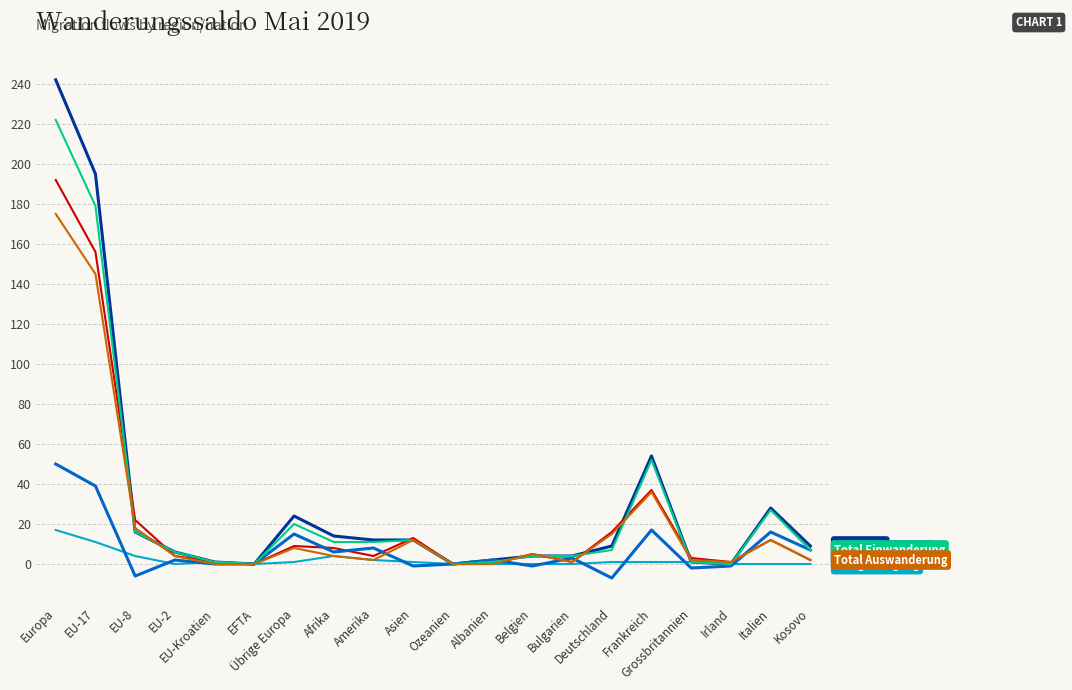

What is the smallest value displayed?

-7